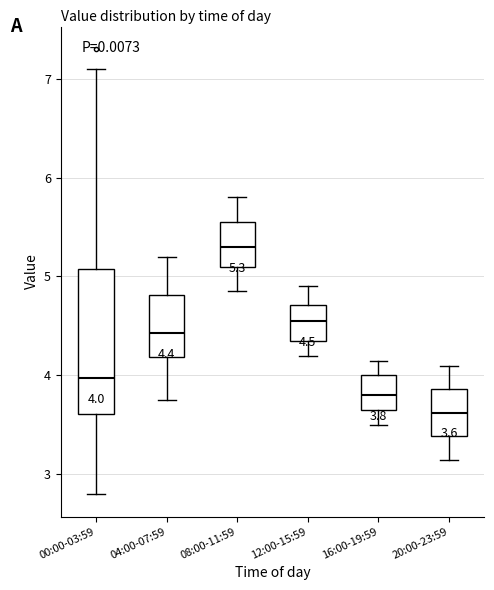

Comparing the boxes themselves (not the whiskers), which one is the tallest?

00:00-03:59